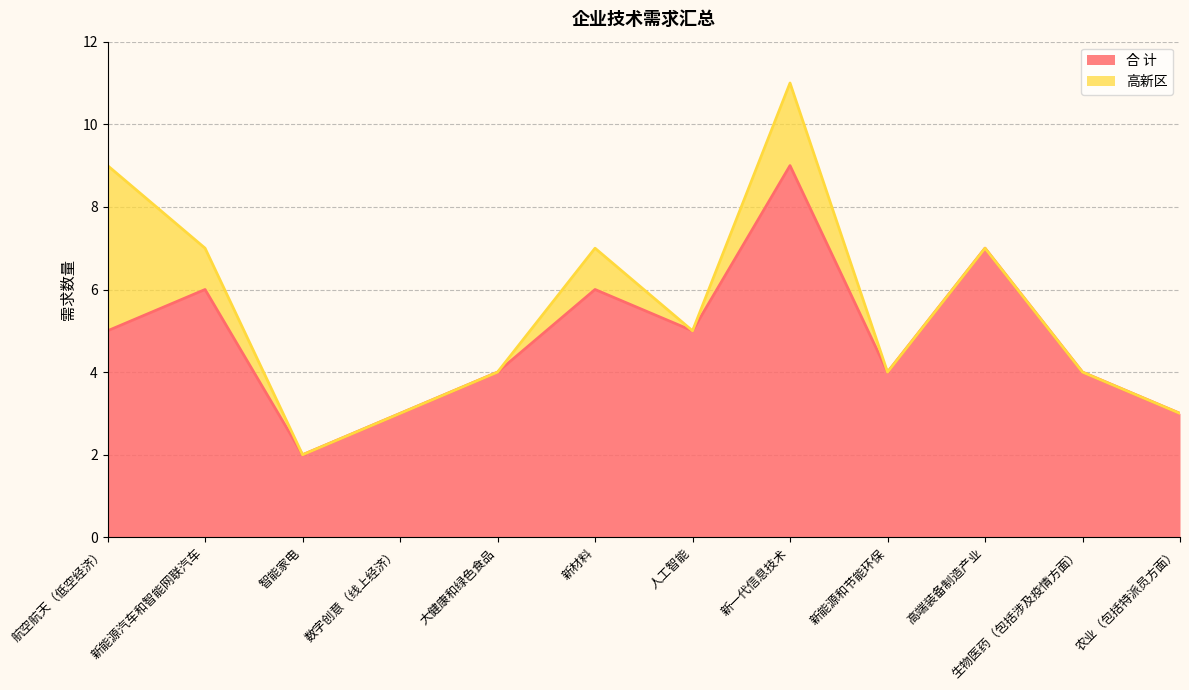

What is the change in value from 智能家电 to 农业（包括特派员方面）?

+1